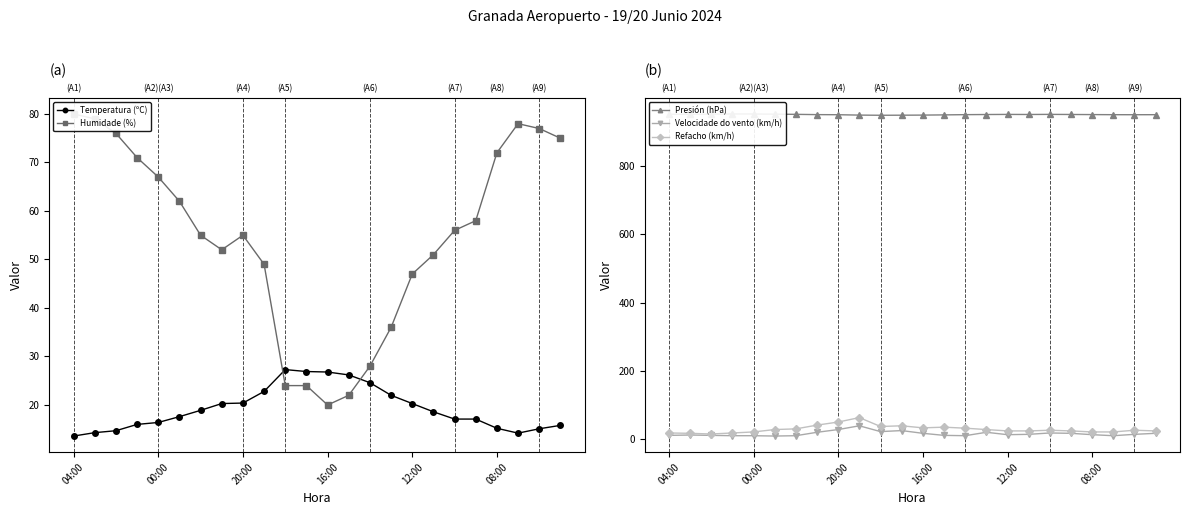

What is the highest value of the Refacho (km/h) series?

63.0